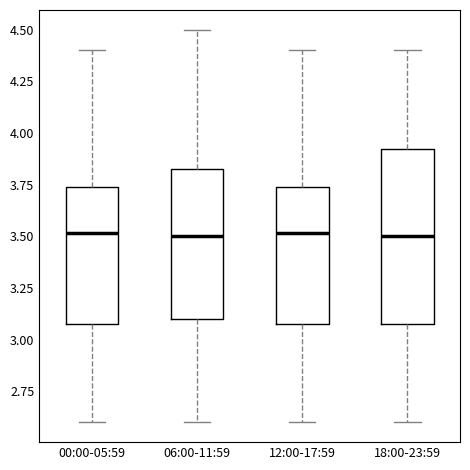

Reading left to right, read every box against the y-axis: the position of its median line, the range the box covers, and the ends of its whiskers. The values are not printed on the chart, so give them approximately, as read against the axis.

00:00-05:59: median 3.50, box 3.10 to 3.75, whiskers 2.60 to 4.40
06:00-11:59: median 3.50, box 3.10 to 3.85, whiskers 2.60 to 4.50
12:00-17:59: median 3.50, box 3.10 to 3.75, whiskers 2.60 to 4.40
18:00-23:59: median 3.50, box 3.10 to 3.95, whiskers 2.60 to 4.40